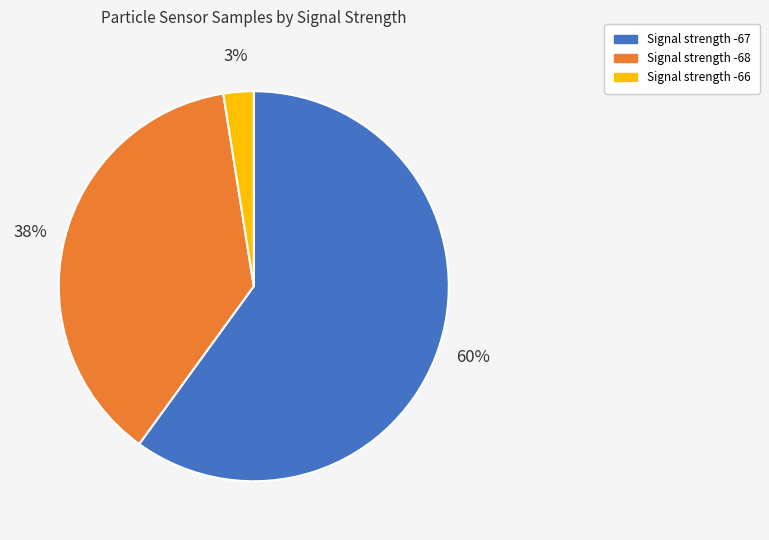

What is the majority slice?

Signal strength -67